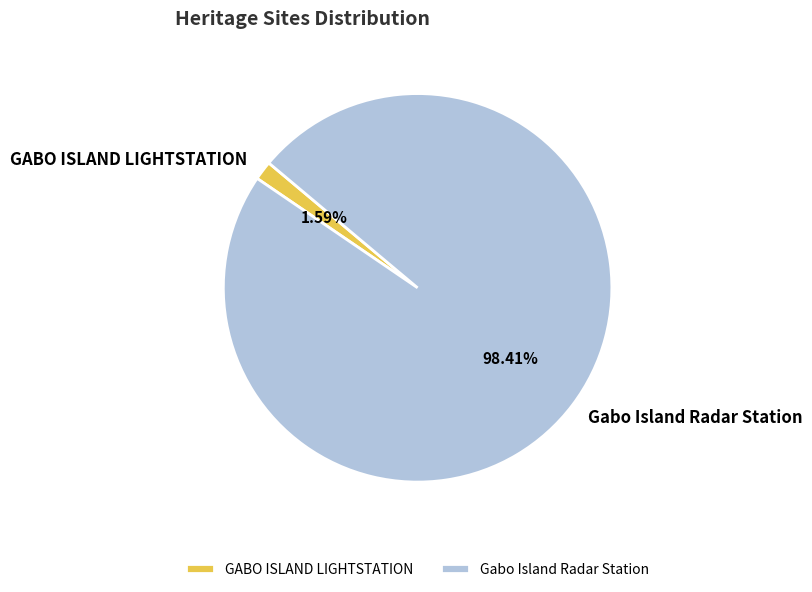

Combined, what portion of the pie is GABO ISLAND LIGHTSTATION and Gabo Island Radar Station?

100.0%